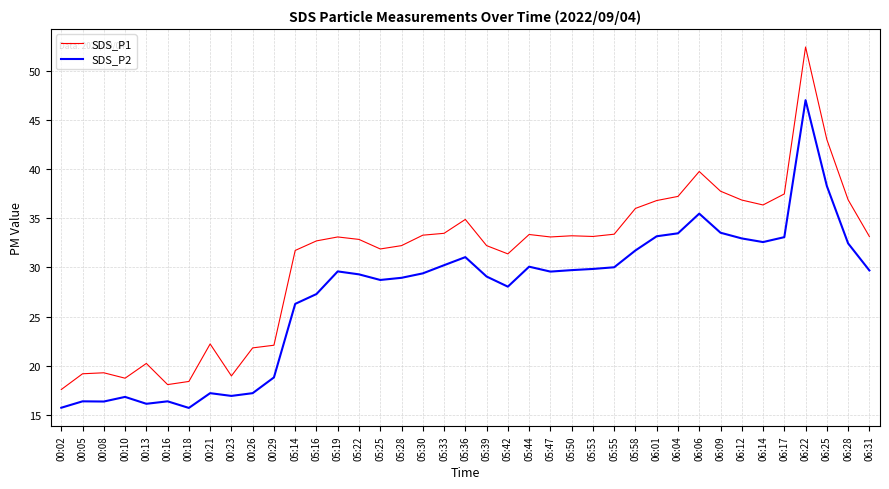

Rank the series at 05:14 from highest to lowest value.

SDS_P1, SDS_P2